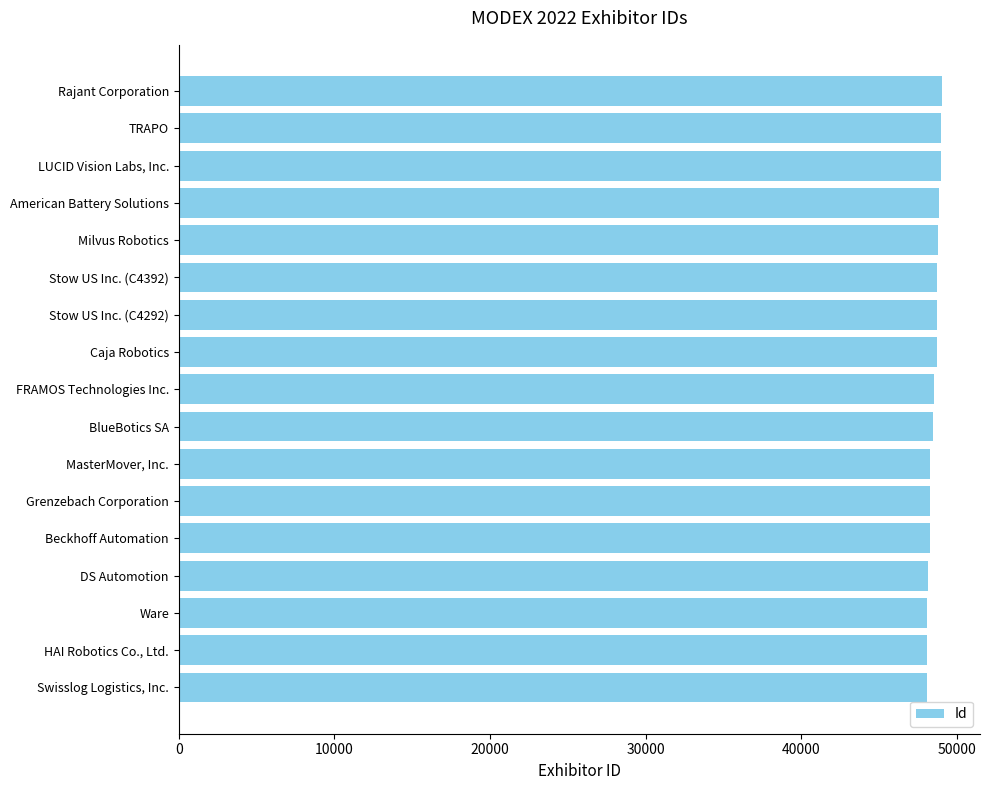

Count the number of categories in the chart.

17